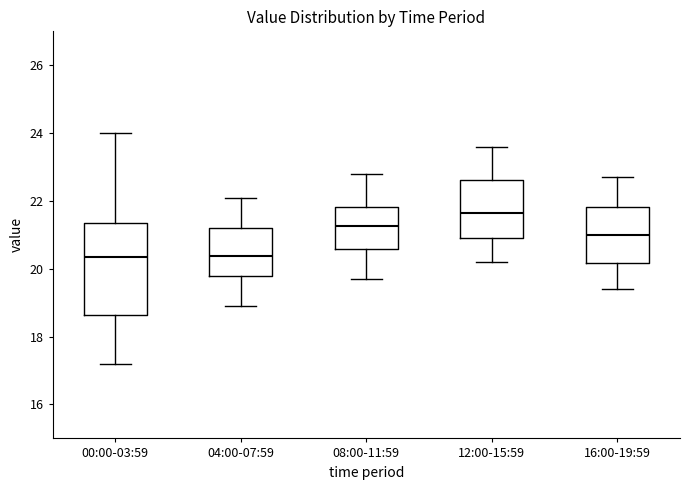

Reading left to right, transcribe this box plot: for each box, give where its median line is, the range the box spans, and where its two whiskers end, as read against the y-axis. The values are not printed on the chart, so give them approximately, as read against the axis.

00:00-03:59: median 20.4, box 18.6 to 21.4, whiskers 17.2 to 24.0
04:00-07:59: median 20.4, box 19.8 to 21.2, whiskers 19.0 to 22.2
08:00-11:59: median 21.2, box 20.6 to 21.8, whiskers 19.8 to 22.8
12:00-15:59: median 21.6, box 21.0 to 22.6, whiskers 20.2 to 23.6
16:00-19:59: median 21.0, box 20.2 to 21.8, whiskers 19.4 to 22.8